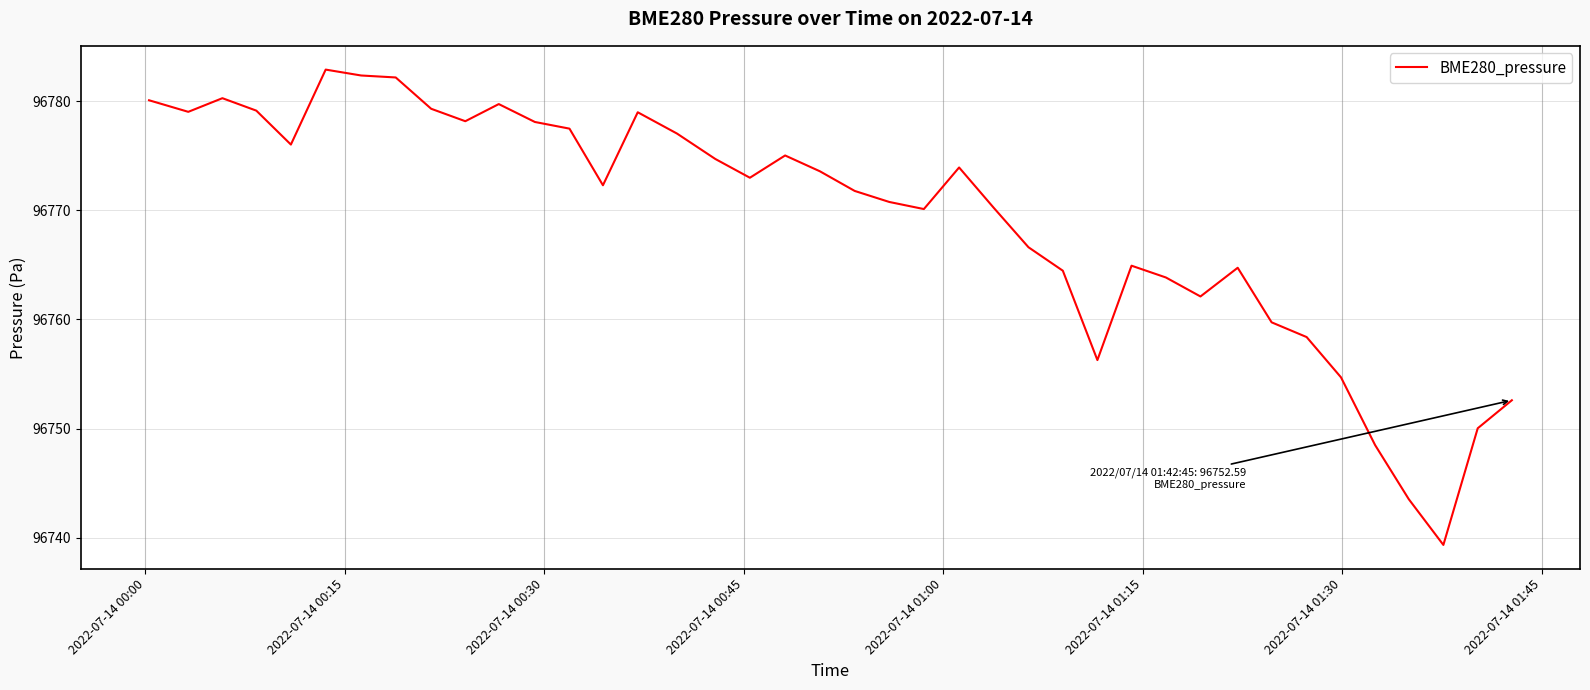

What is the greatest value displayed?

96782.9